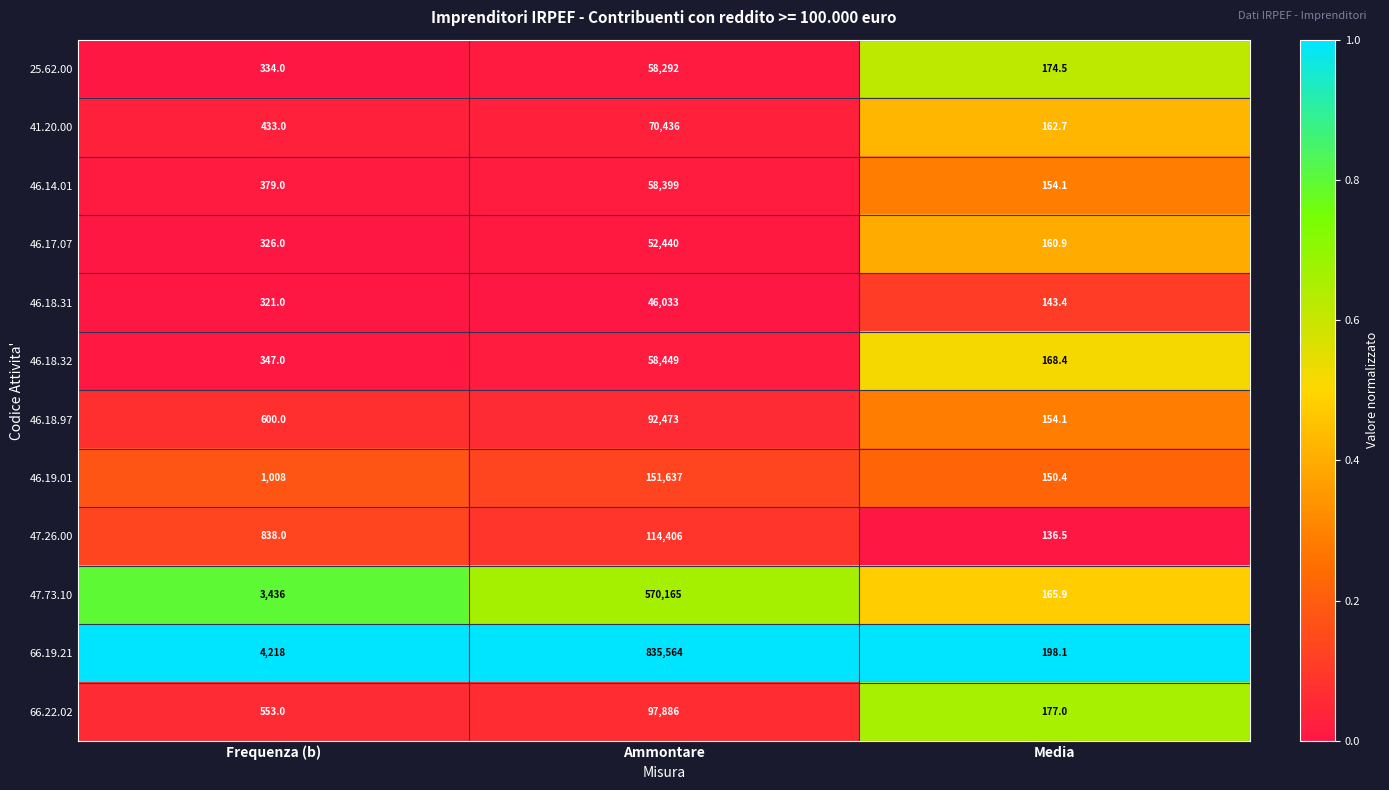

Which series has the largest range (max minus min)?

66.19.21